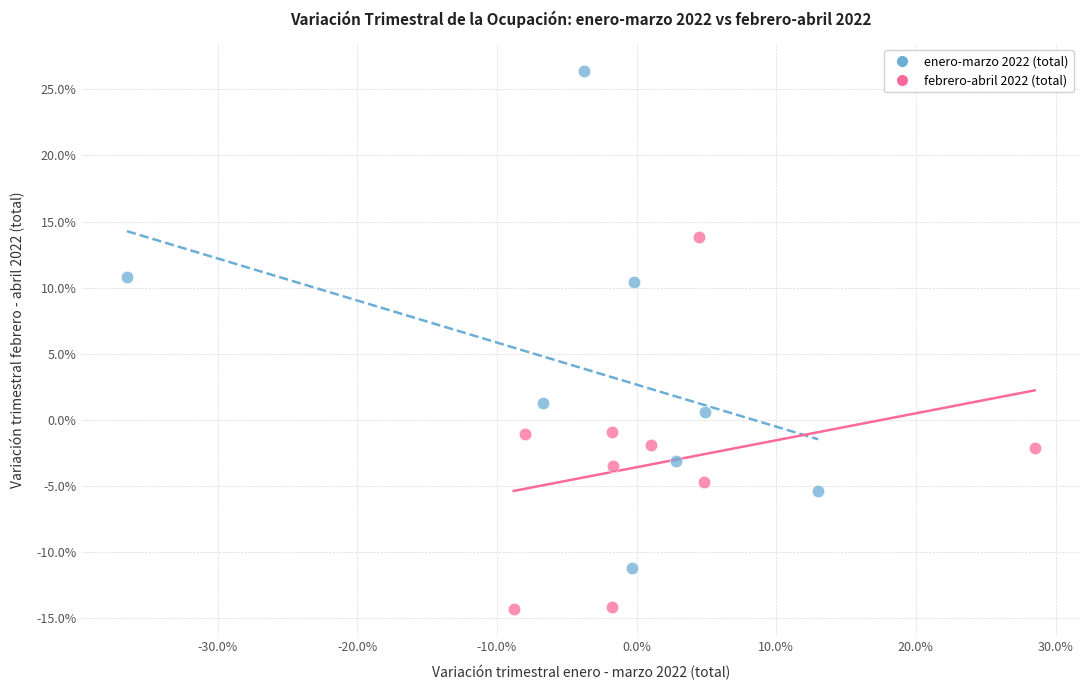

Which series has the largest Y range (max minus min)?

enero-marzo 2022 (total)